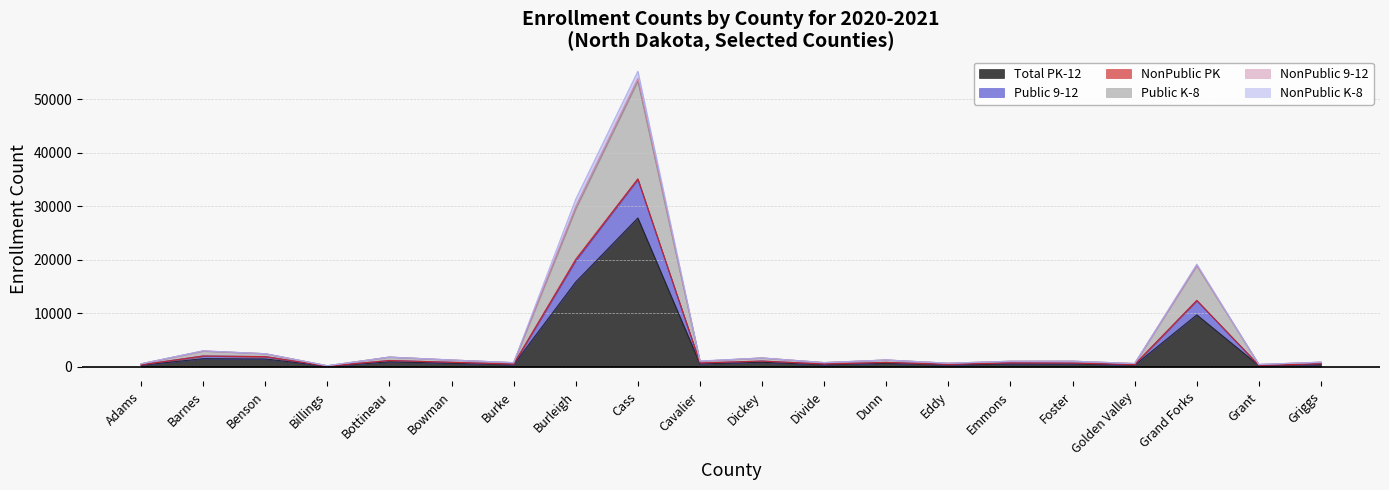

What is the difference between the Total PK-12 values at Dickey and Cavalier?

289